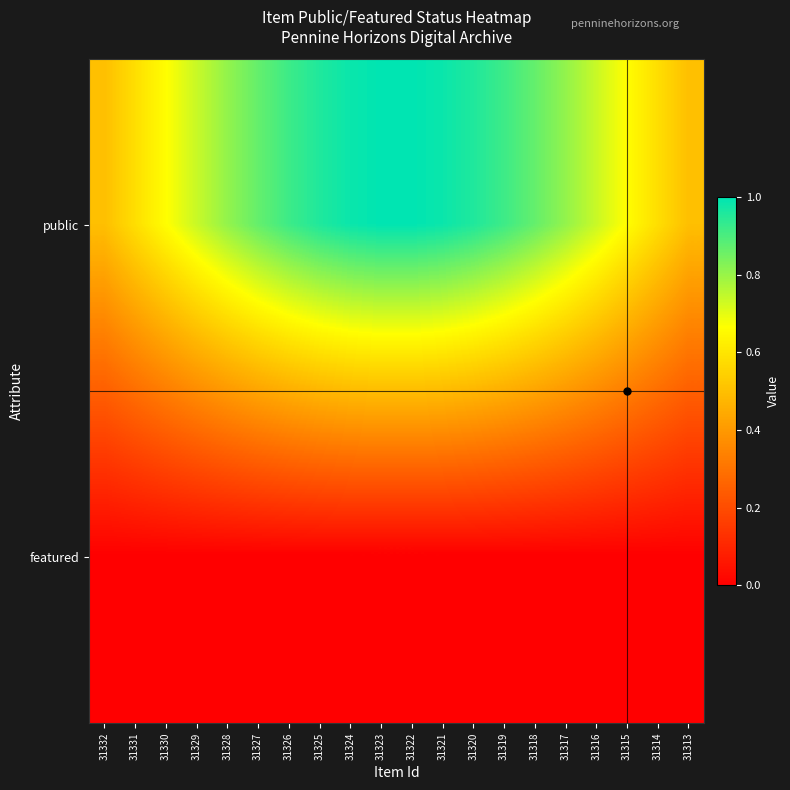

Reading left to right, extract all data points from this chart.

public: 31332=0.5	31331=0.6	31330=0.7	31329=0.7	31328=0.8	31327=0.9	31326=0.9	31325=1.0	31324=1.0	31323=1.0	31322=1.0	31321=1.0	31320=1.0	31319=0.9	31318=0.9	31317=0.8	31316=0.7	31315=0.7	31314=0.6	31313=0.5
featured: 31332=0.0	31331=0.0	31330=0.0	31329=0.0	31328=0.0	31327=0.0	31326=0.0	31325=0.0	31324=0.0	31323=0.0	31322=0.0	31321=0.0	31320=0.0	31319=0.0	31318=0.0	31317=0.0	31316=0.0	31315=0.0	31314=0.0	31313=0.0